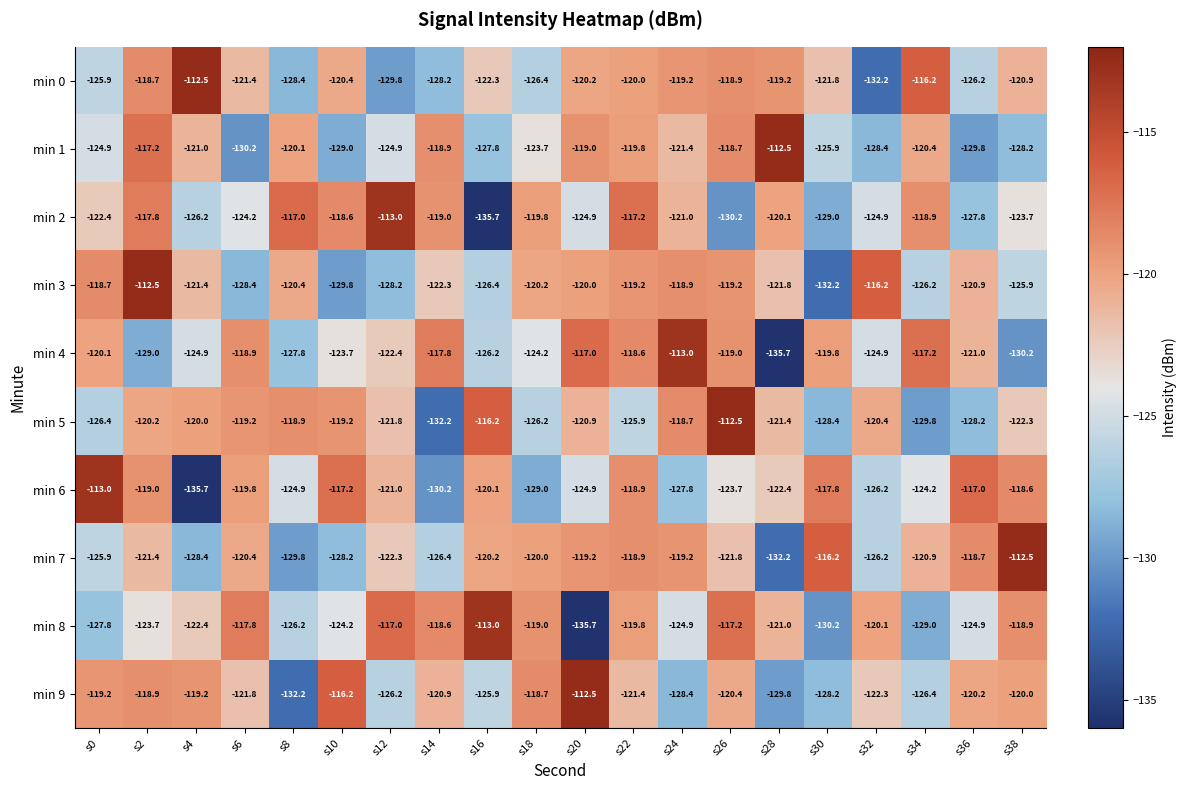

True or false: min 8 has a value of -124.2 at s10.

True